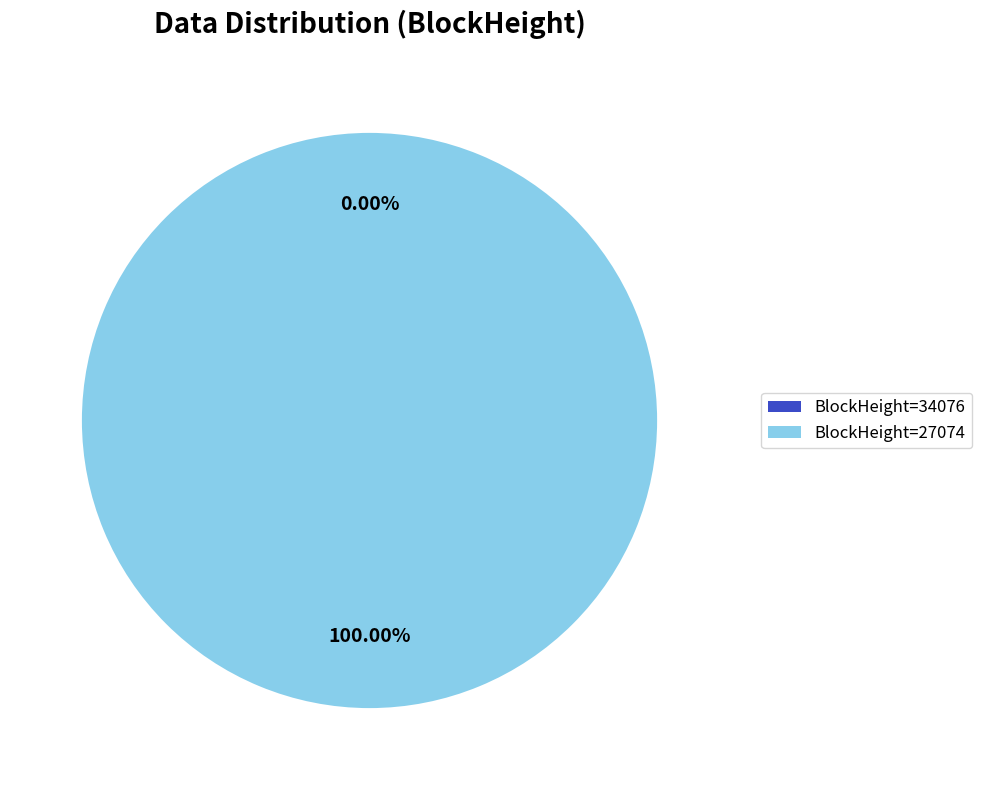

How many segments does this pie chart have?

2